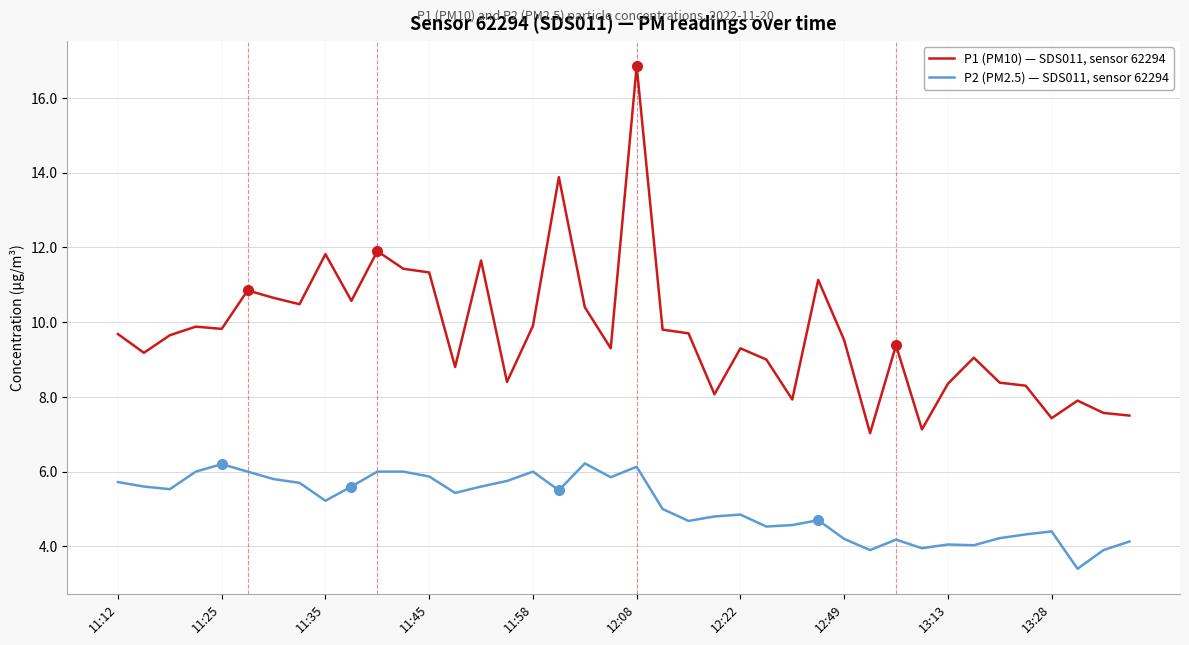

True or false: P1 (PM10) — SDS011, sensor 62294 and P2 (PM2.5) — SDS011, sensor 62294 intersect in this chart.

False